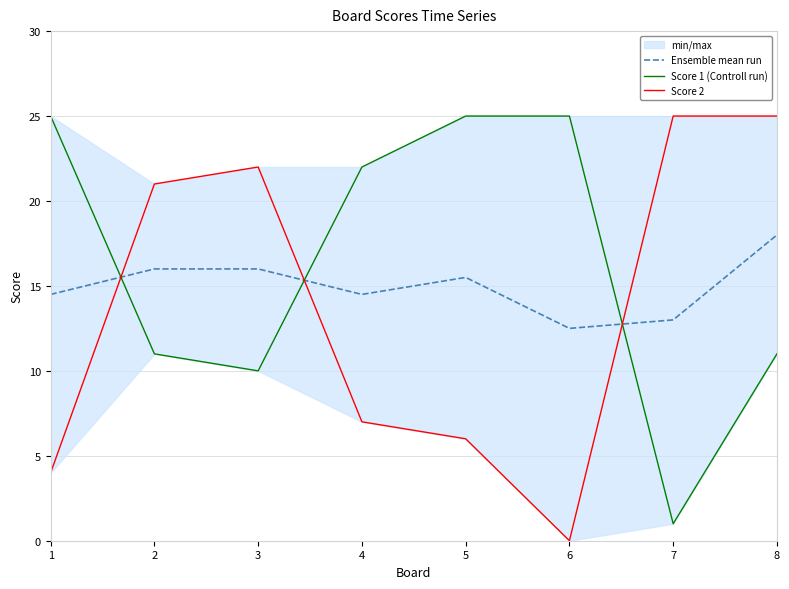

Which series has the widest spread of values?

Score 2